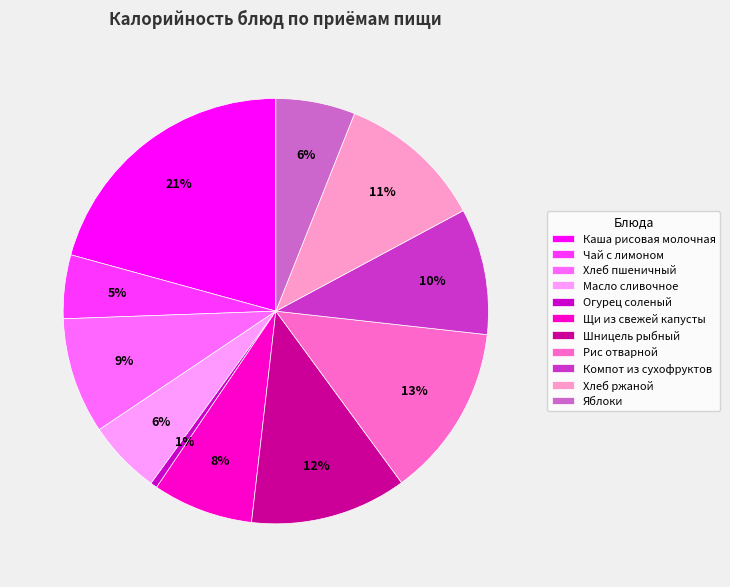

Is there a majority slice in this chart?

No